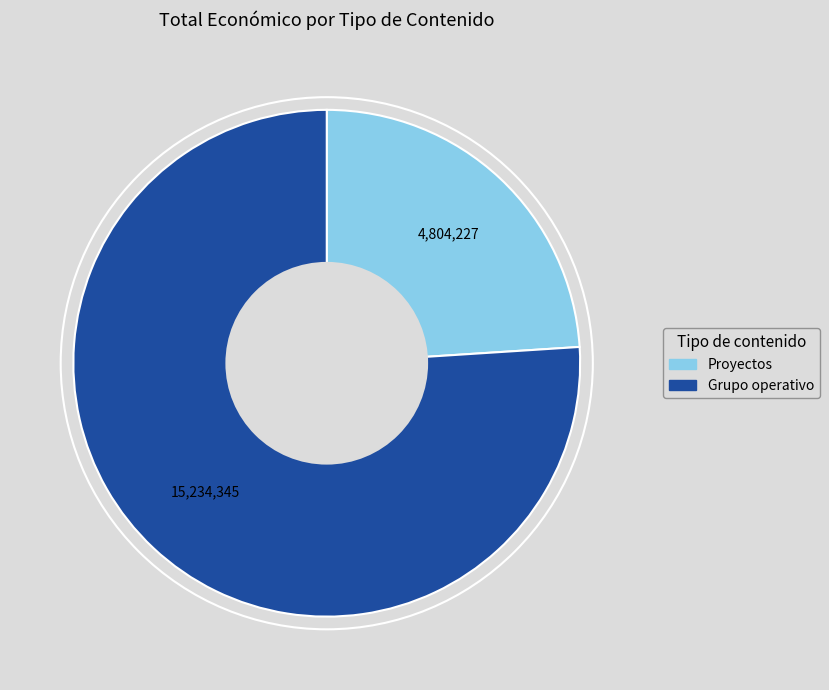

Is there any slice that represents more than half of the pie?

Yes